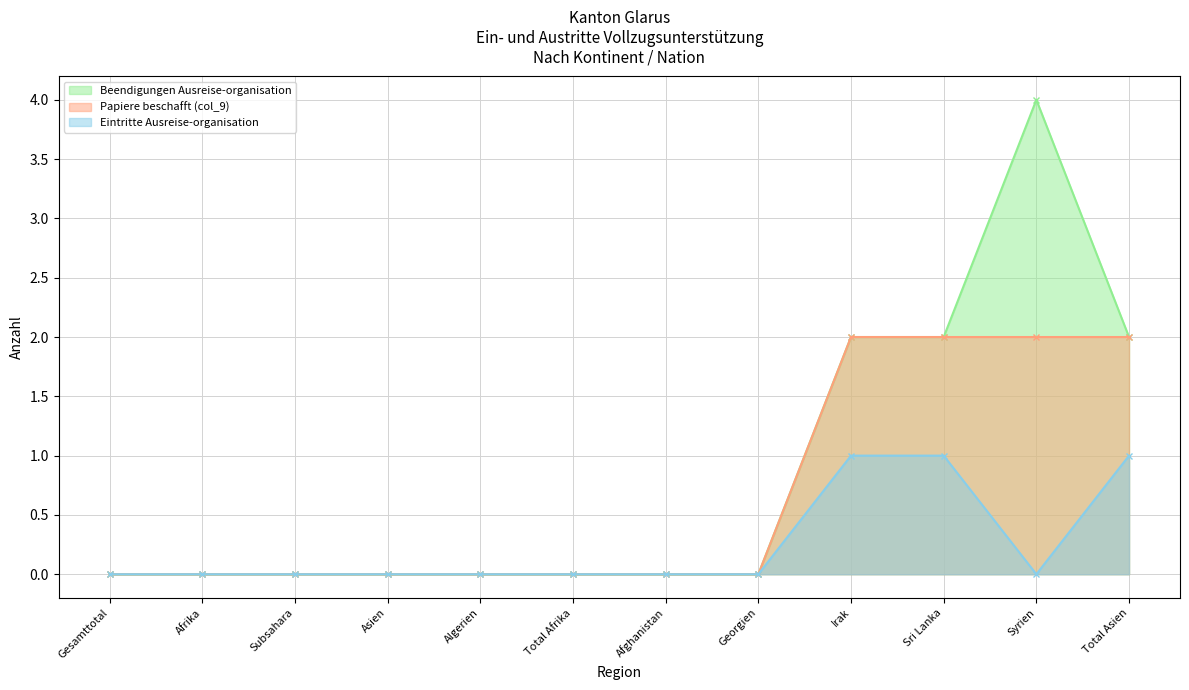

What is the label of the 3rd point from the left?

Subsahara